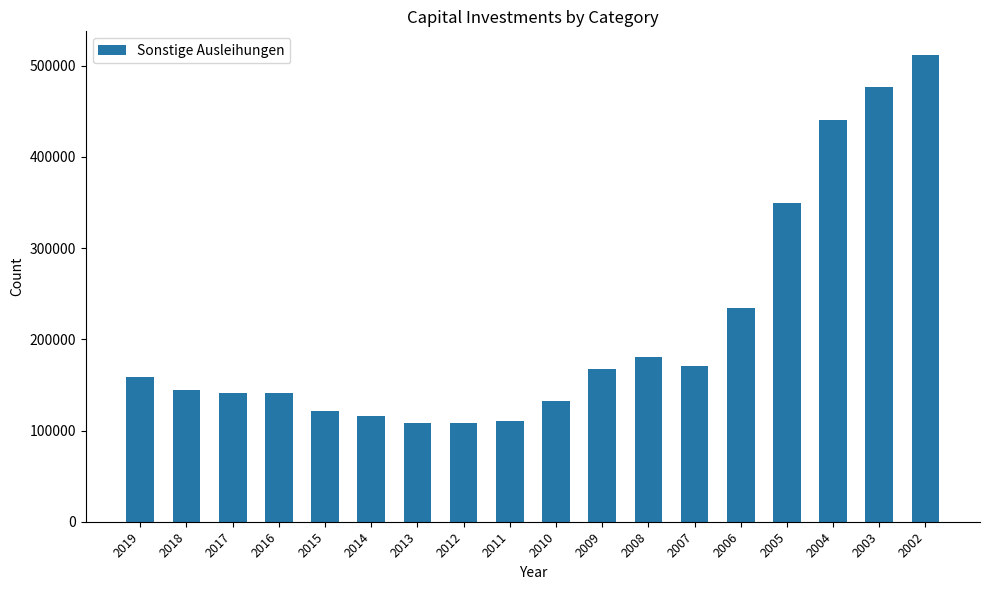

What is the smallest value displayed?

107858